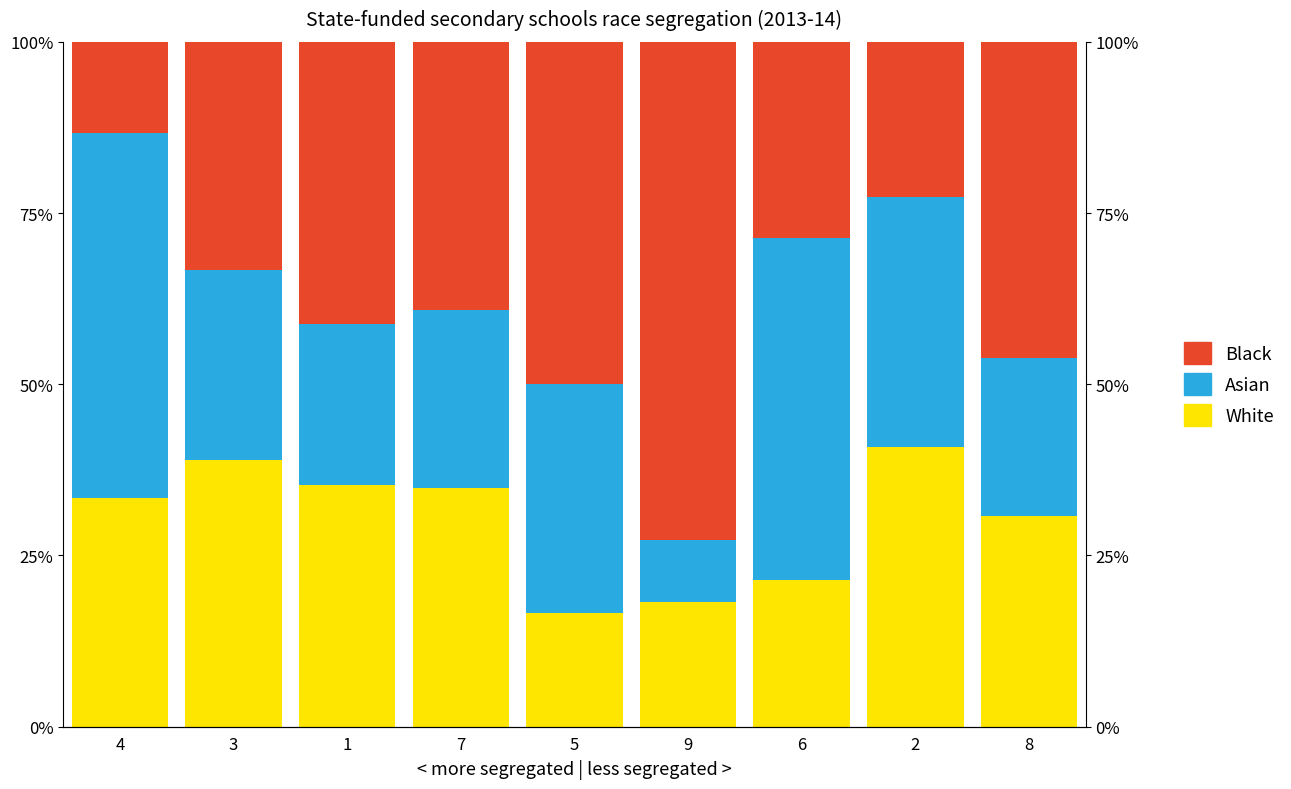

What is the label of the 7th bar from the right?

1